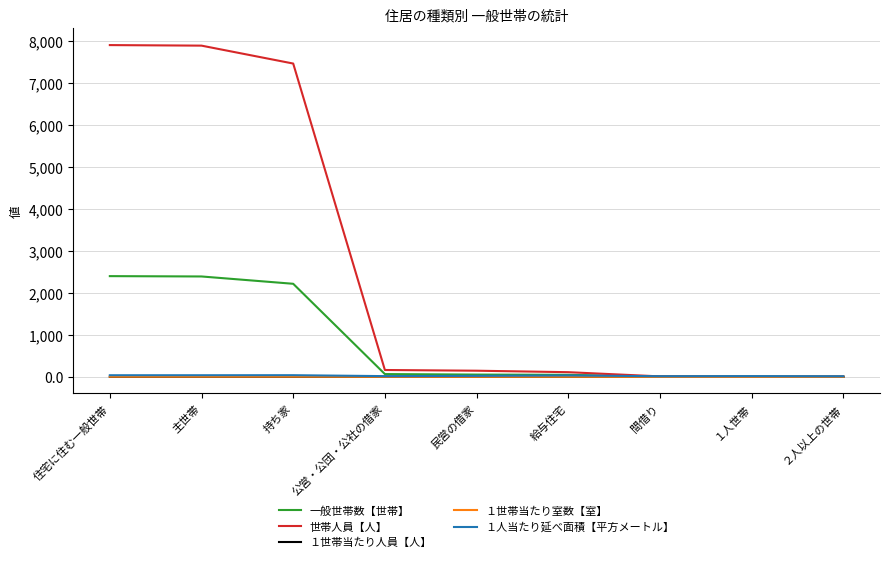

The value of 一般世帯数【世帯】 at 主世帯 is 2389.0. True or false?

True